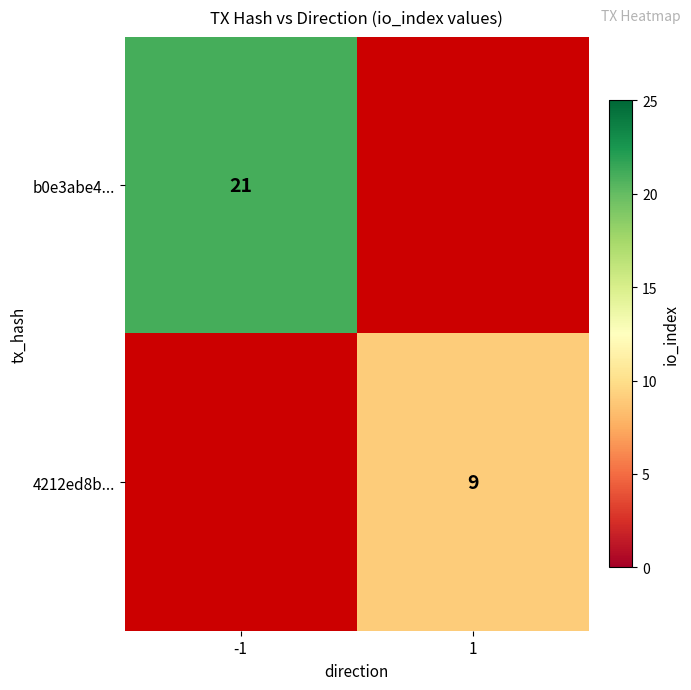

True or false: b0e3abe4... has a value of 13 at -1.

False